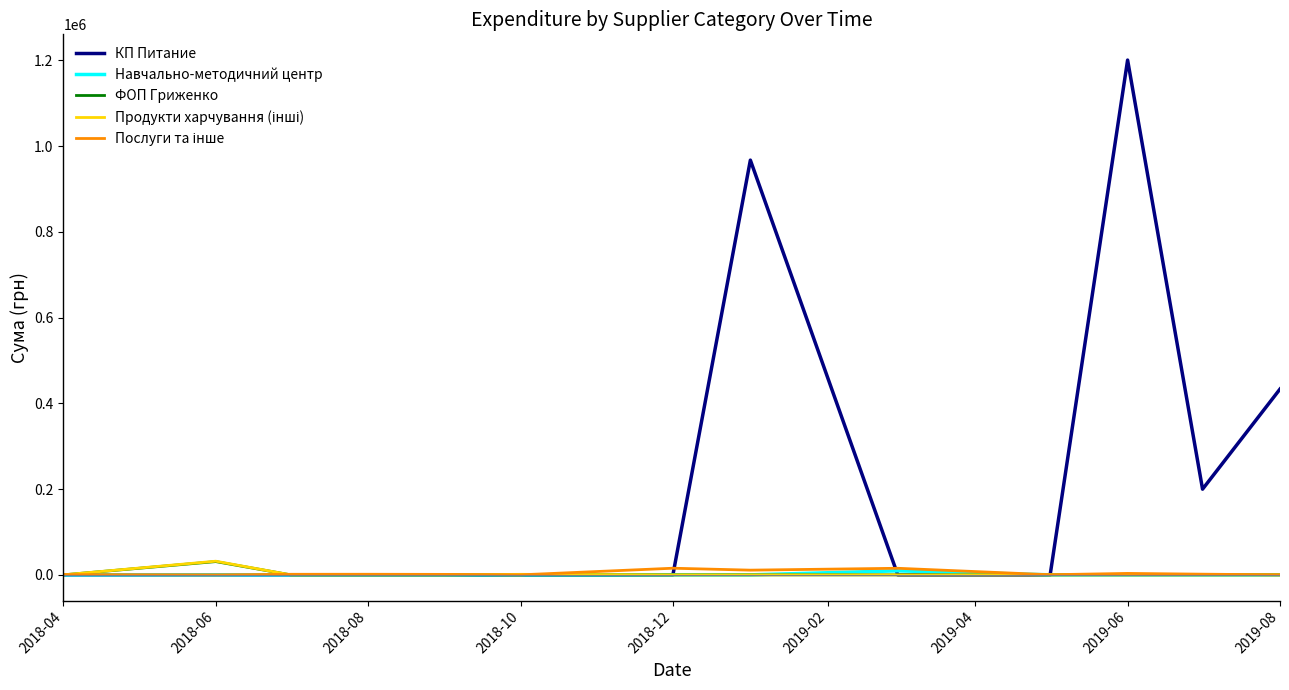

Which series has the widest spread of values?

КП Питание